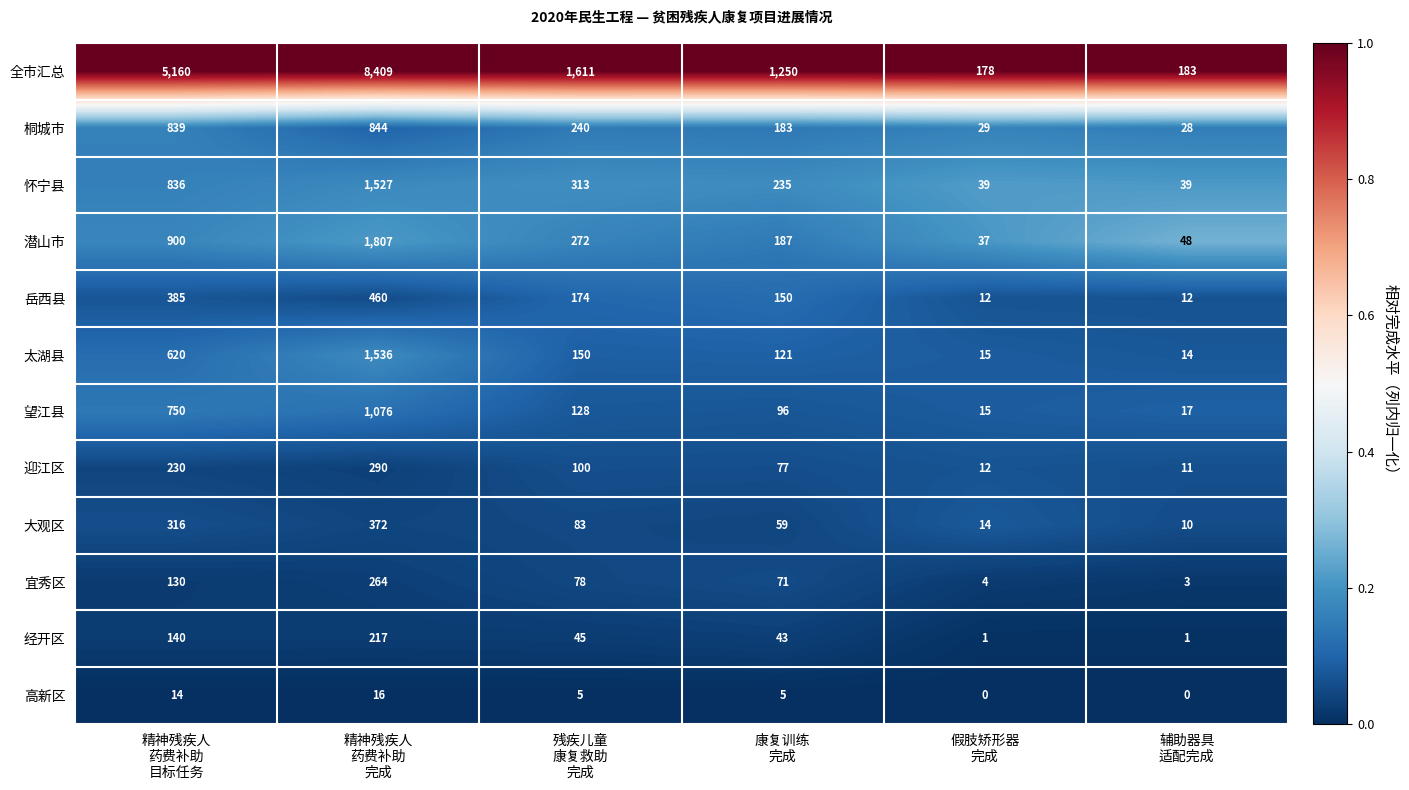

What is the difference between the second highest and minimum values in the 太湖县 series?

606